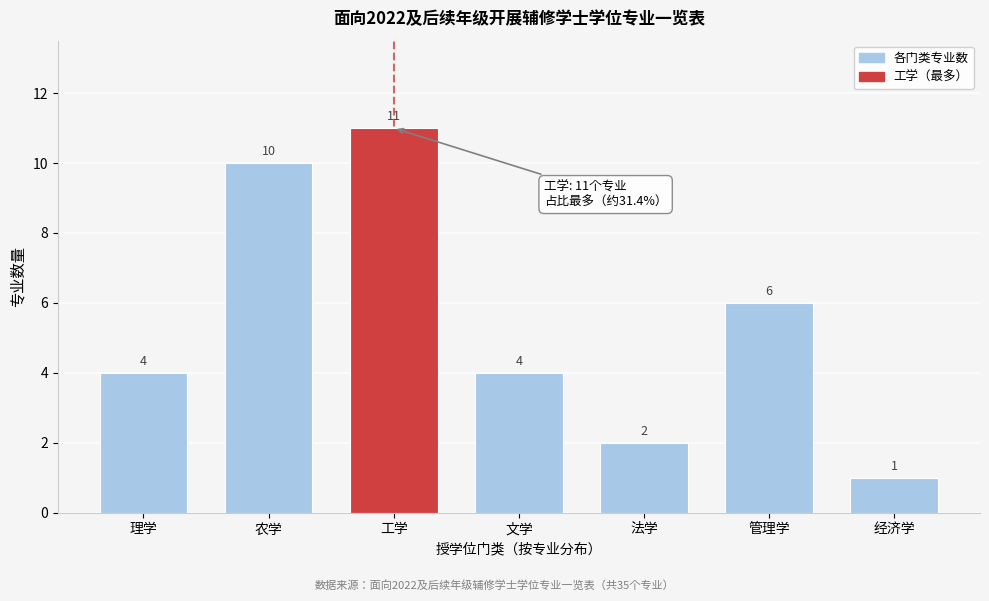

Reading left to right, extract all data points from this chart.

理学=4	农学=10	工学=11	文学=4	法学=2	管理学=6	经济学=1